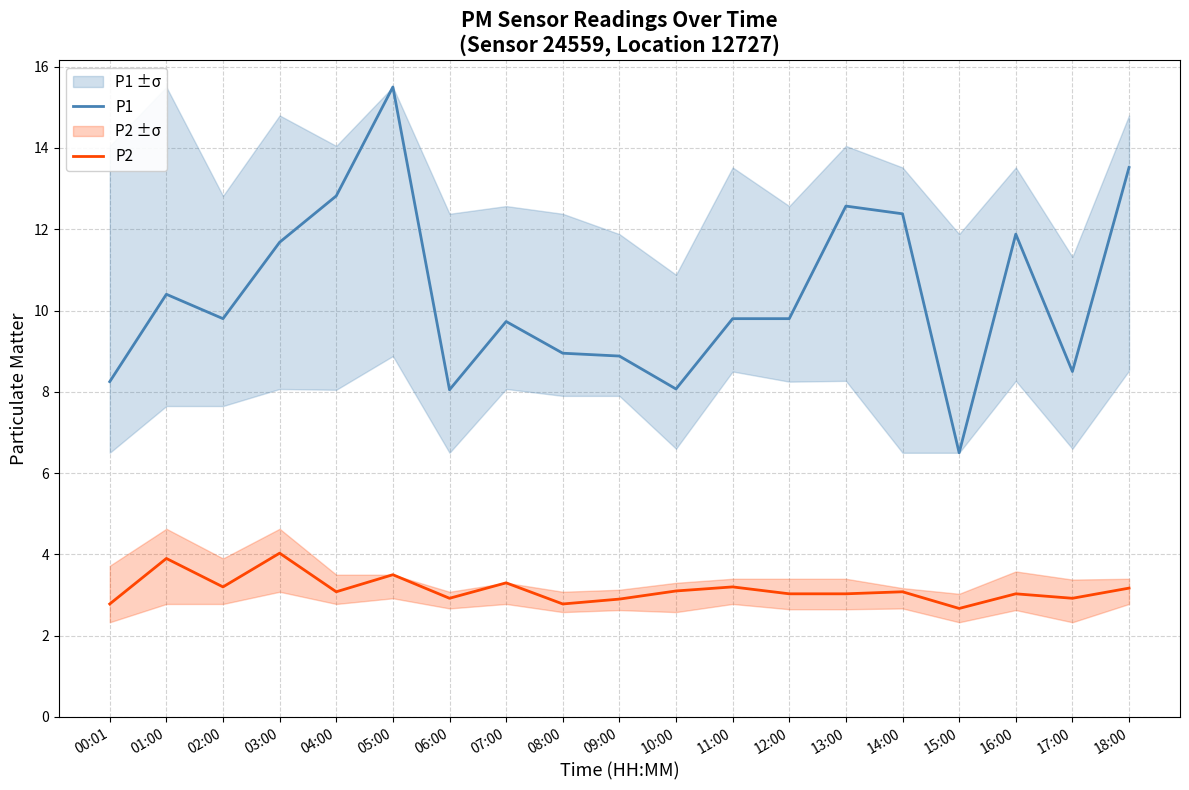

True or false: P2 and P1 intersect in this chart.

False